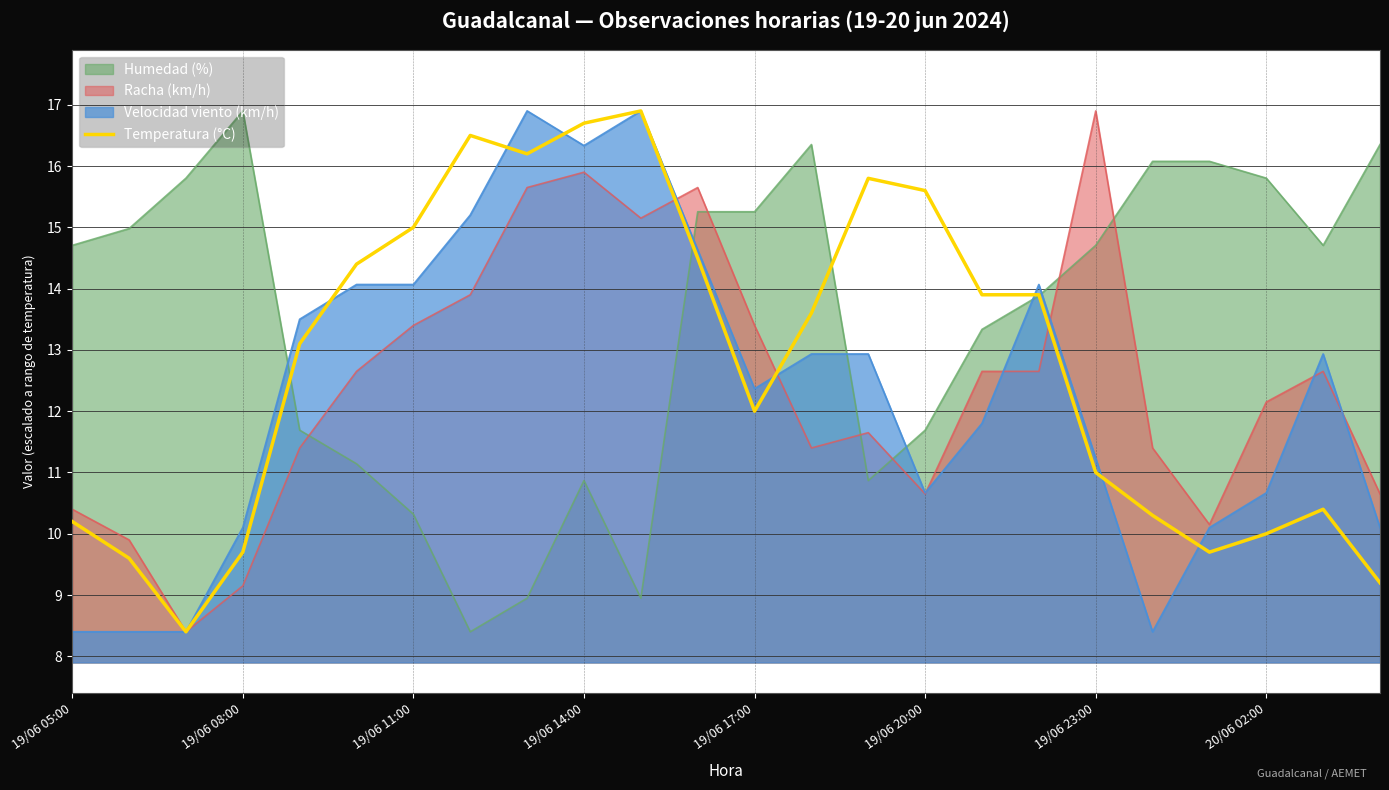

What is the highest value of the Humedad (%) series?

16.9